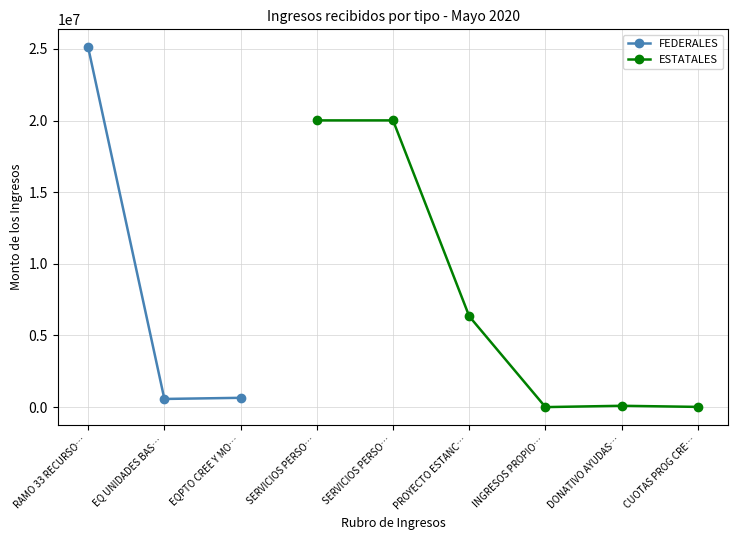

What is the difference between the second highest and minimum values?

79381